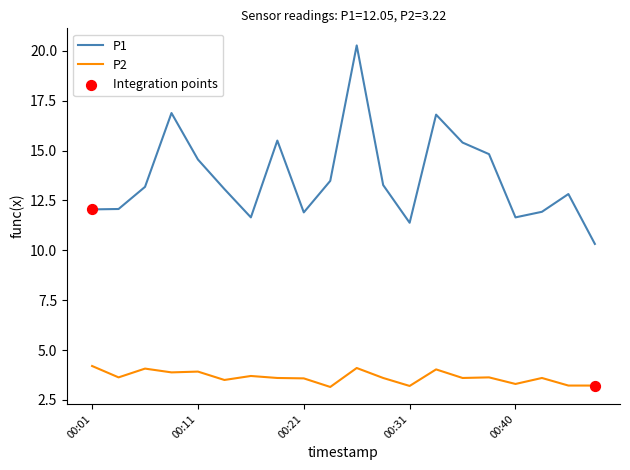

Which series has the largest total across all categories?

P1